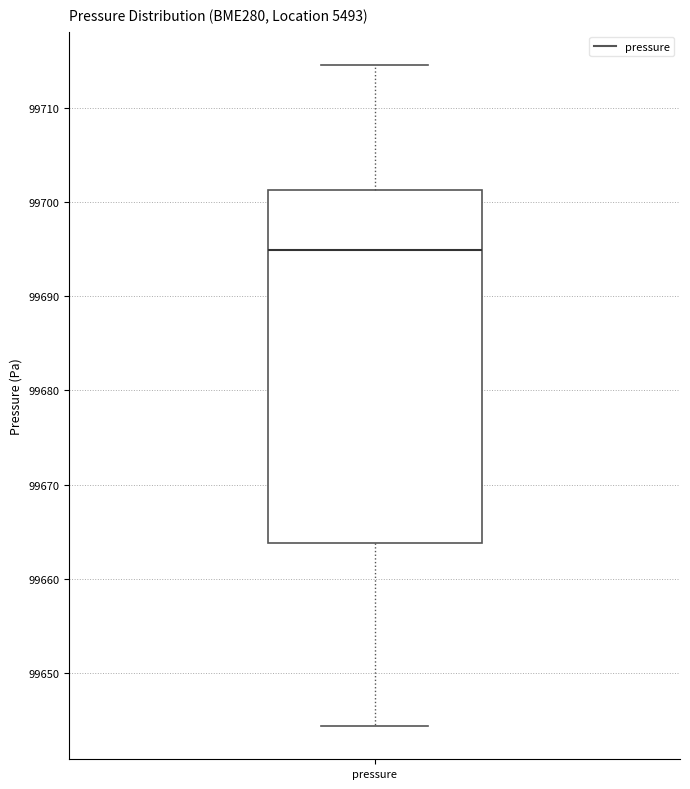

Where is the upper edge of the box for pressure on the y-axis? The values are not printed on the chart, so give them approximately, as read against the axis.

99701